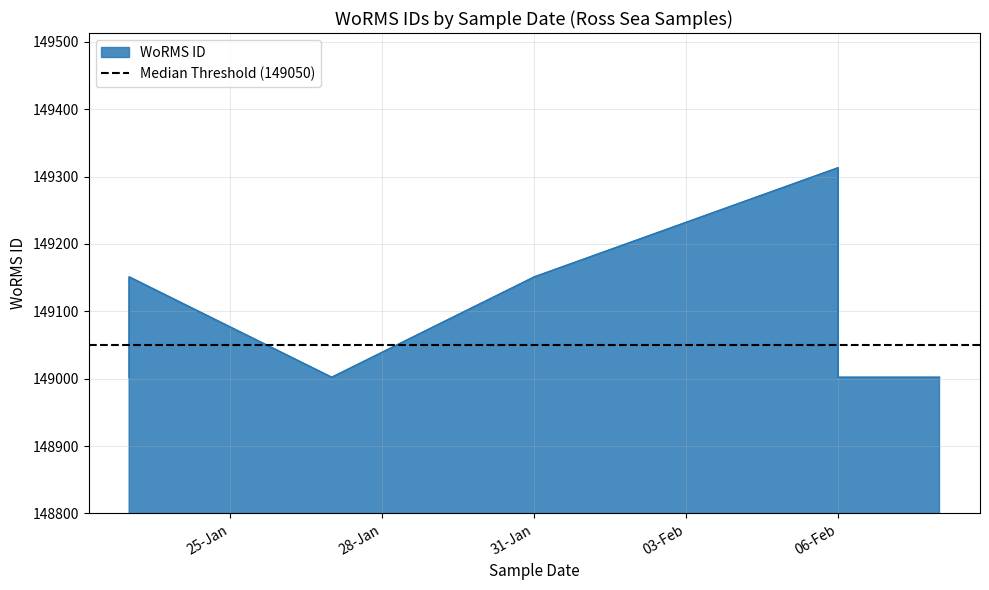

What is the sum of all values?

1192625